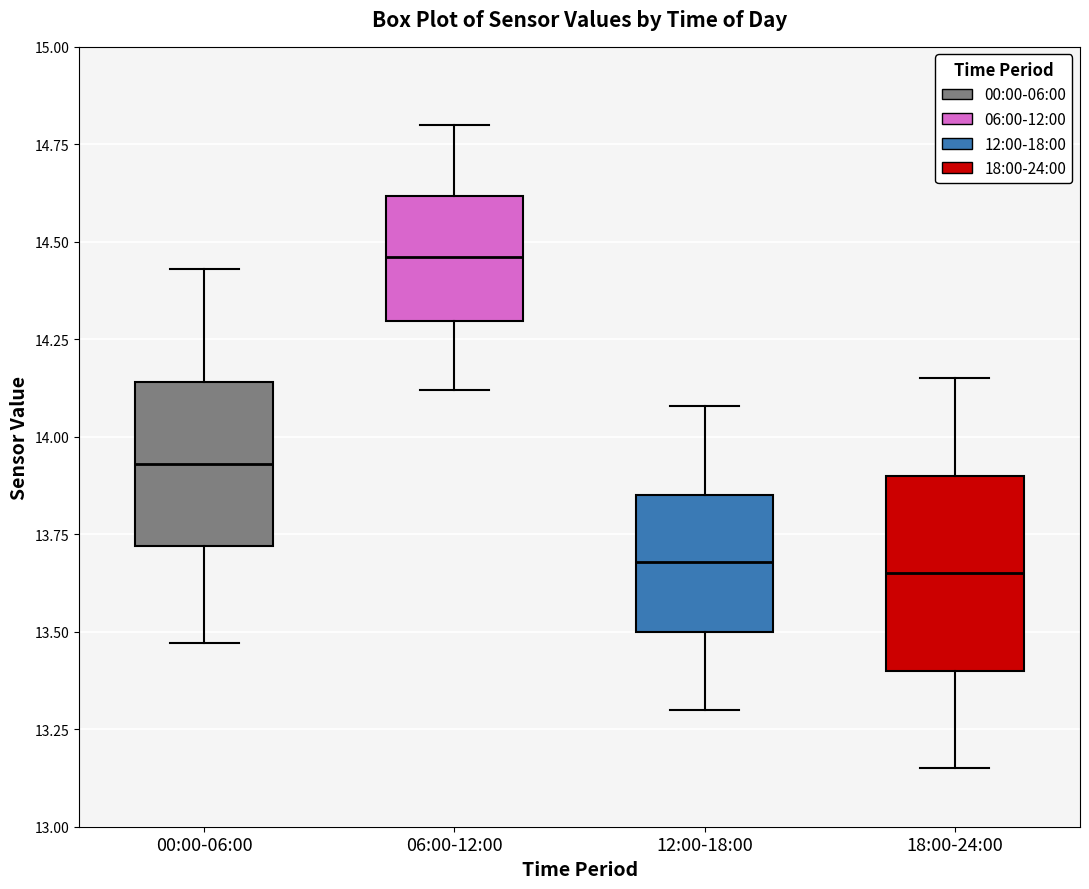

Reading left to right, read every box against the y-axis: the position of its median line, the range the box covers, and the ends of its whiskers. The values are not printed on the chart, so give them approximately, as read against the axis.

00:00-06:00: median 13.95, box 13.70 to 14.15, whiskers 13.45 to 14.45
06:00-12:00: median 14.45, box 14.30 to 14.60, whiskers 14.10 to 14.80
12:00-18:00: median 13.70, box 13.50 to 13.85, whiskers 13.30 to 14.10
18:00-24:00: median 13.65, box 13.40 to 13.90, whiskers 13.15 to 14.15